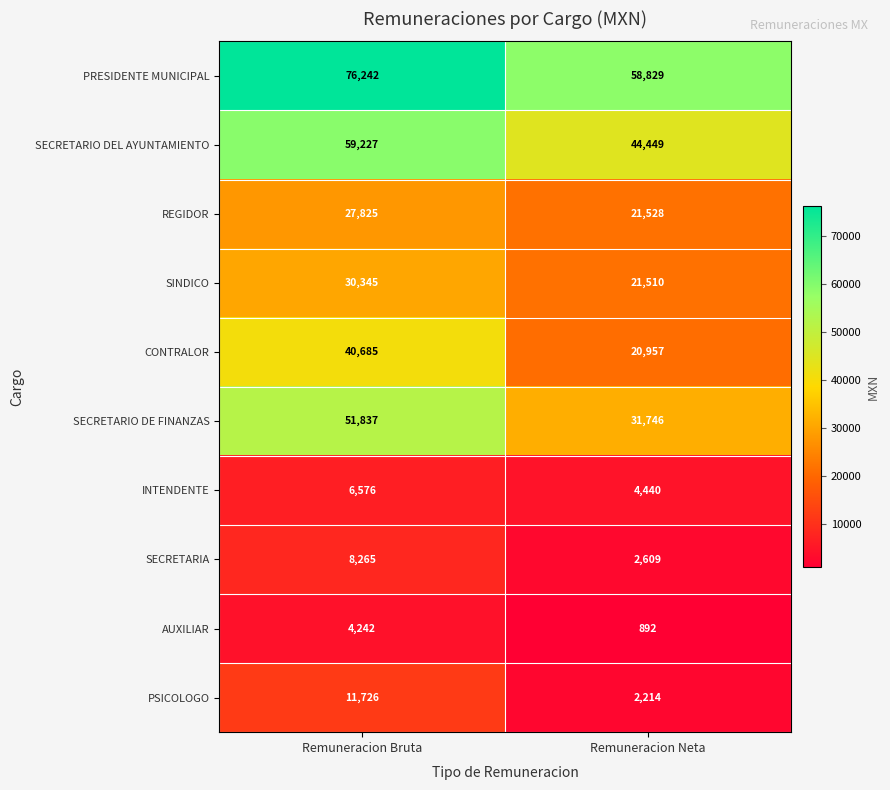

Is it true that SECRETARIA equals 2609 at Remuneracion Neta?

True